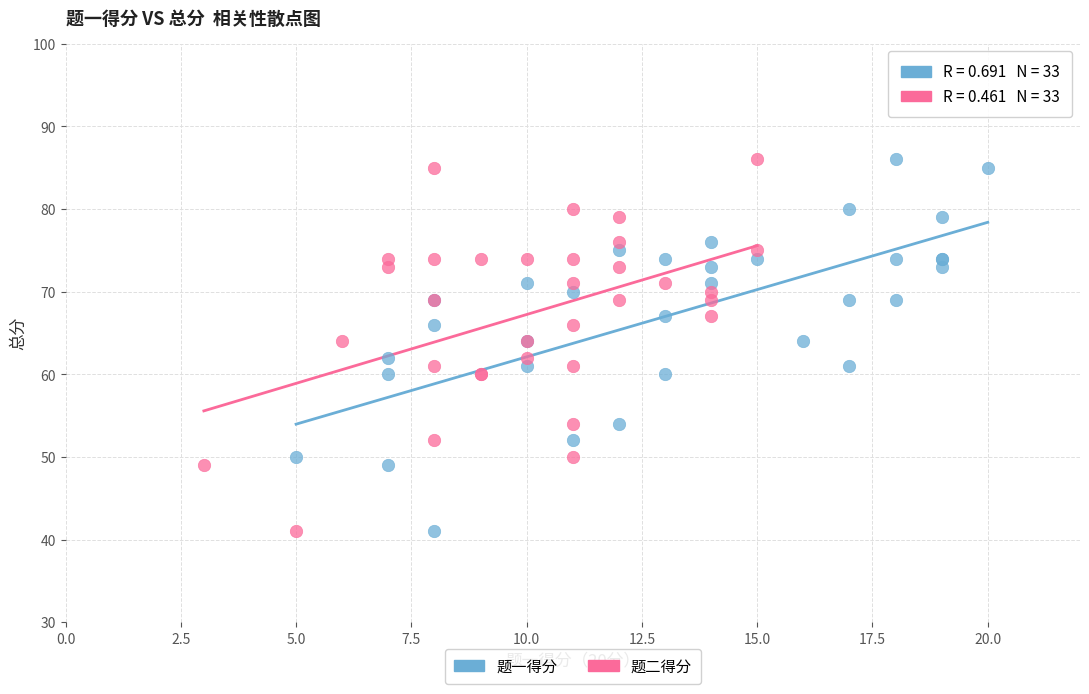

What are all the series names shown in the legend?

题一得分, 题二得分